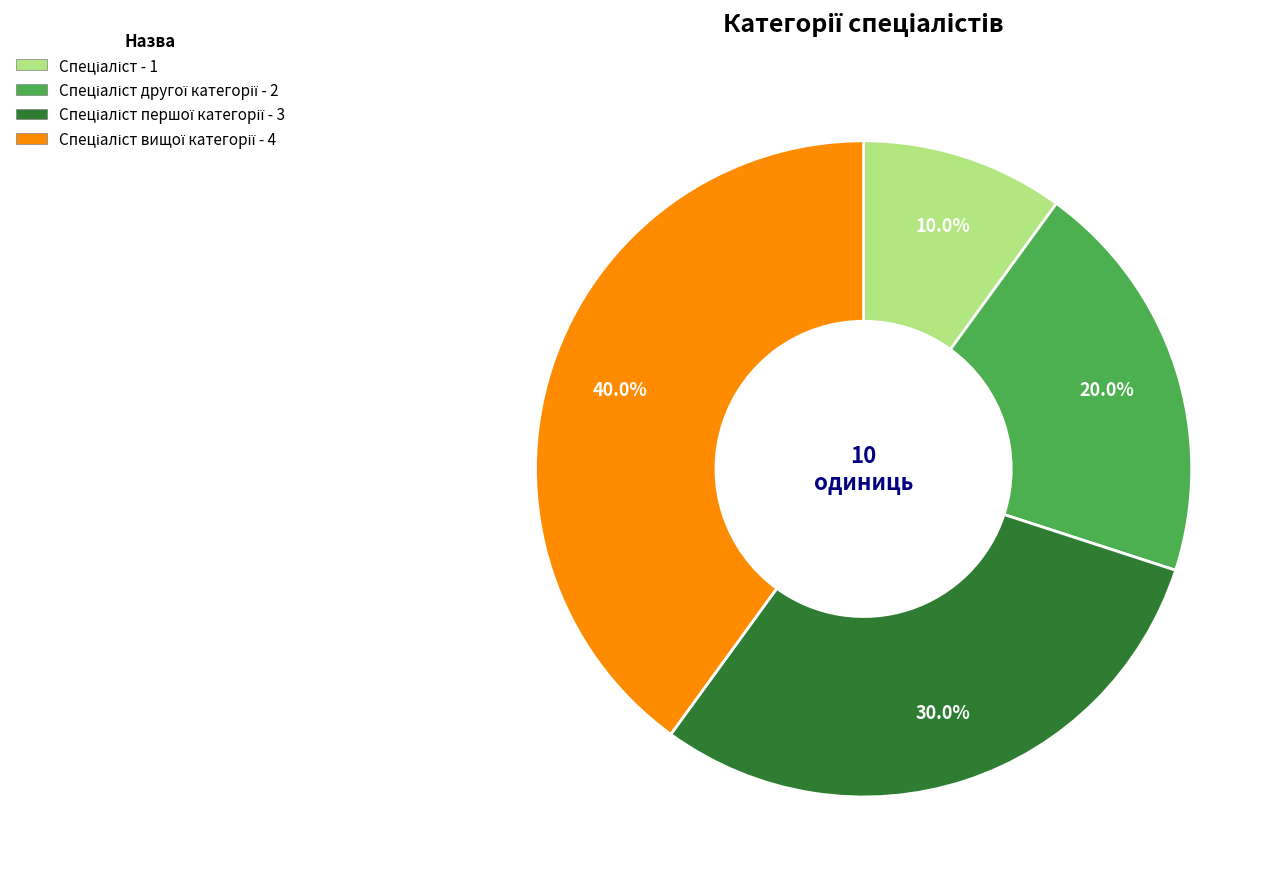

Is there any slice that represents more than half of the pie?

No